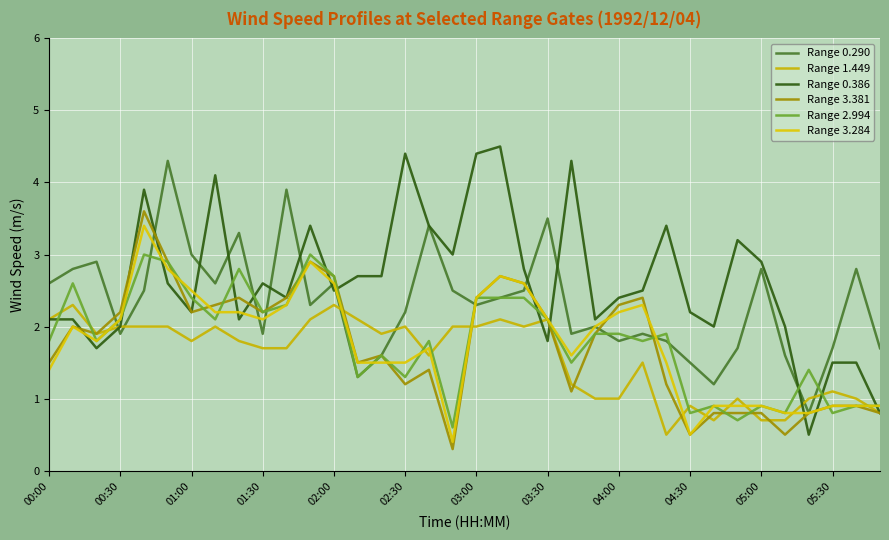

How many lines are shown in the chart?

6